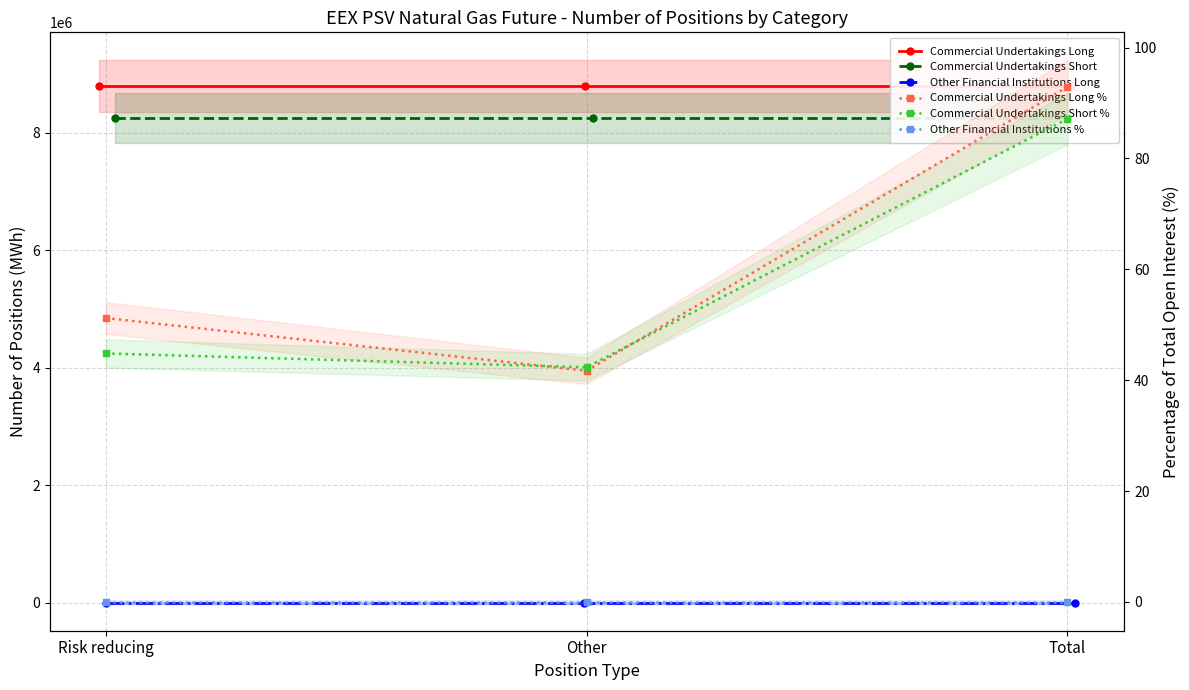

Reading right to left, extract all data points from this chart.

Commercial Undertakings Long: Total=8800056.0	Other=8800056.0	Risk reducing=8800056.0
Commercial Undertakings Short: Total=8255352.0	Other=8255352.0	Risk reducing=8255352.0
Other Financial Institutions Long: Total=0.0	Other=0.0	Risk reducing=0.0
Commercial Undertakings Long %: Total=92.9	Other=41.7	Risk reducing=51.2
Commercial Undertakings Short %: Total=87.2	Other=42.3	Risk reducing=44.8
Other Financial Institutions %: Total=0.0	Other=0.0	Risk reducing=0.0